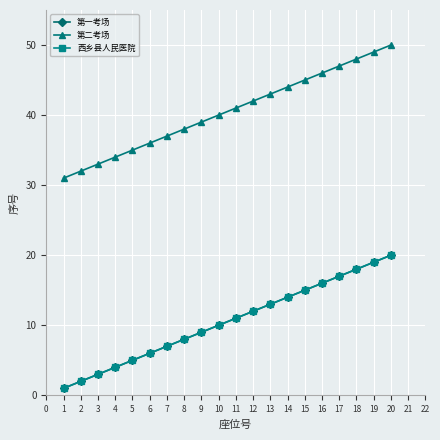

What is the difference between the maximum and minimum values in the 第一考场 series?

19